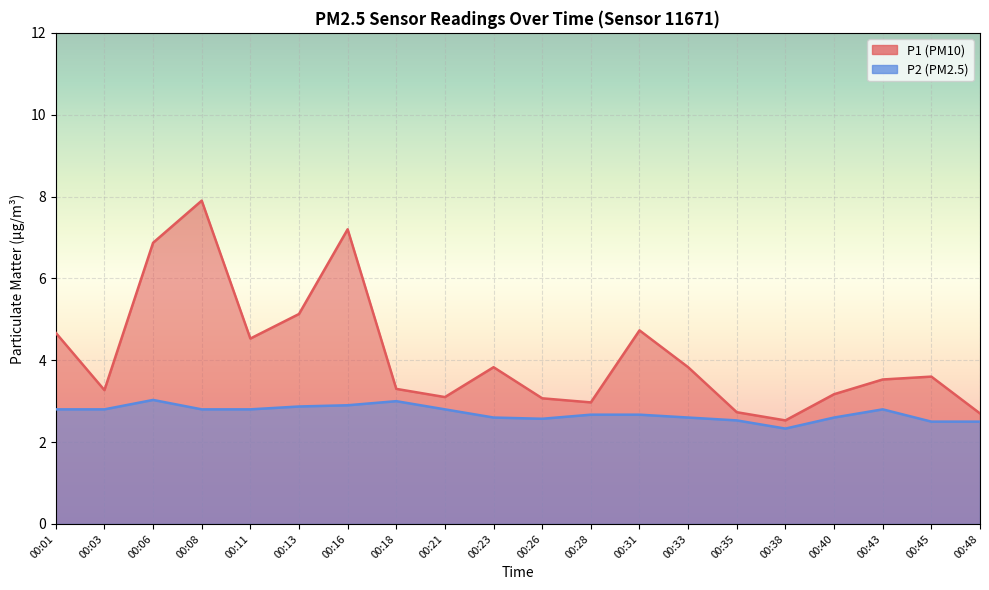

At which category does P2 reach its first local peak?

00:06